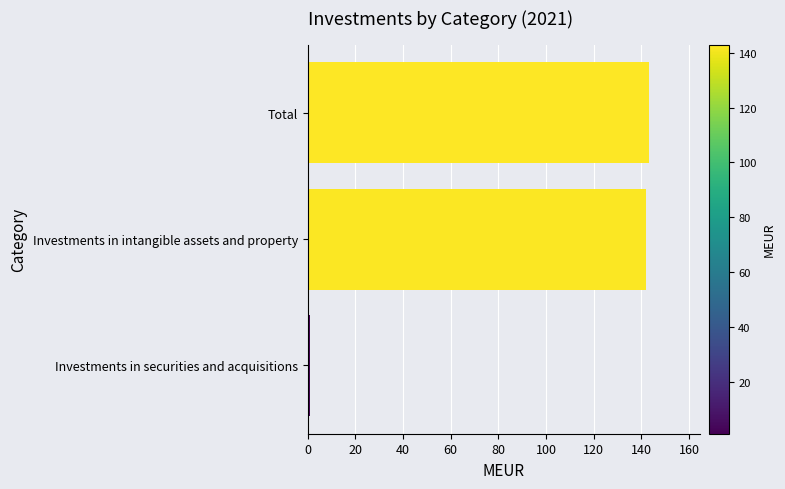

Reading bottom to top, list all the values displayed in this chart.

1	142	143